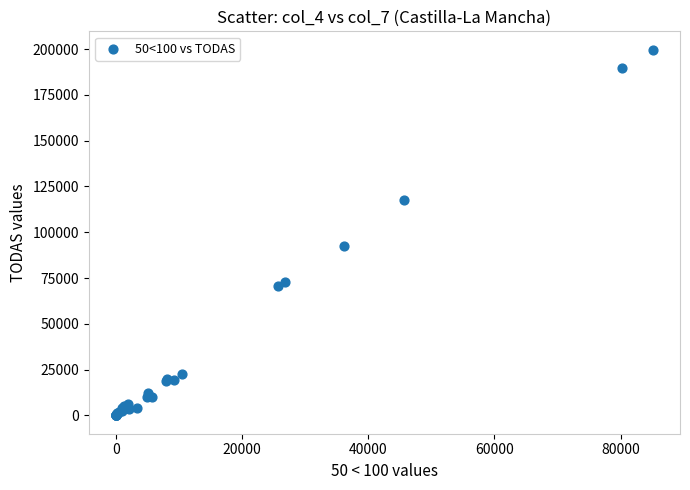

What Y value in the scatter plot is closest to 99849?

92578.0